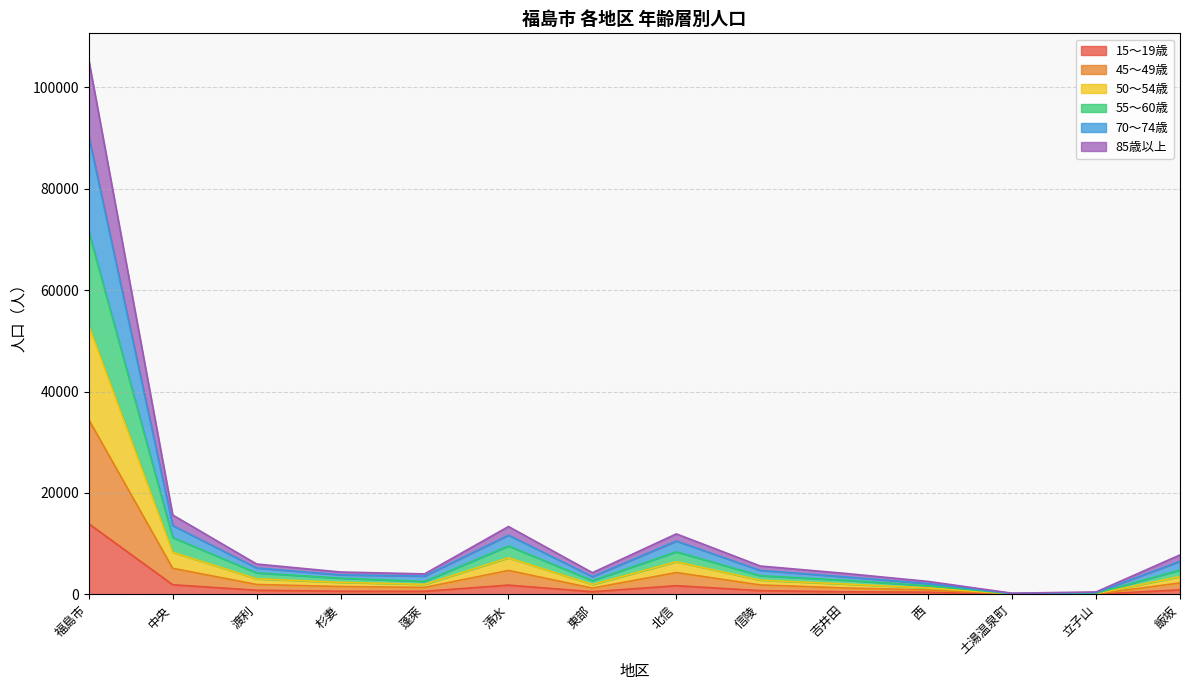

True or false: 70～74歳 has a value of 6363 at 杉妻.

False